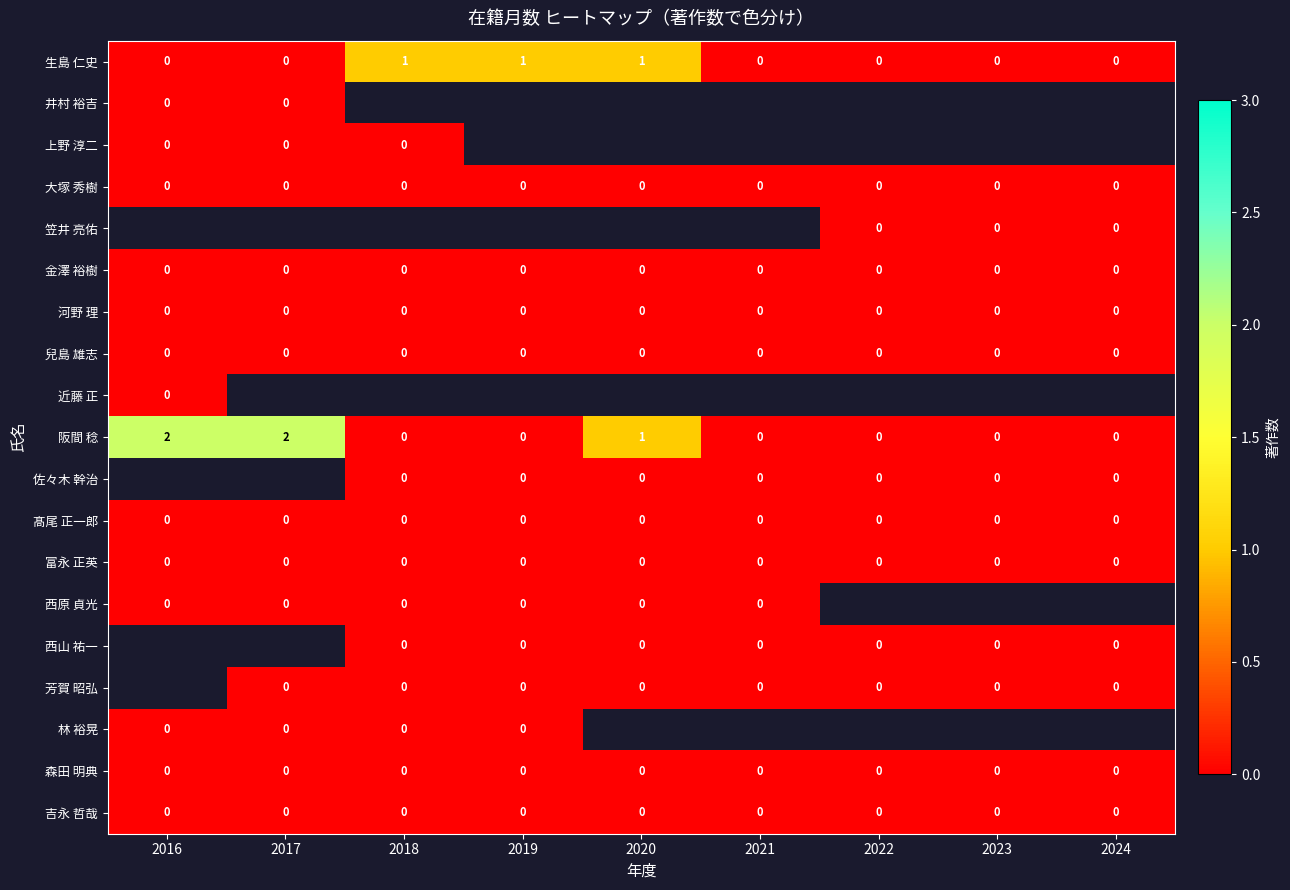

The value of 森田 明典 at 2022 is 0. True or false?

True